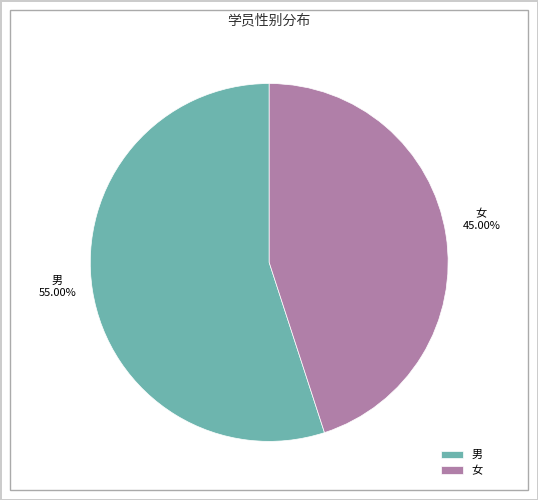

To the nearest percent, what is the combined percentage of 男 and 女?

100%